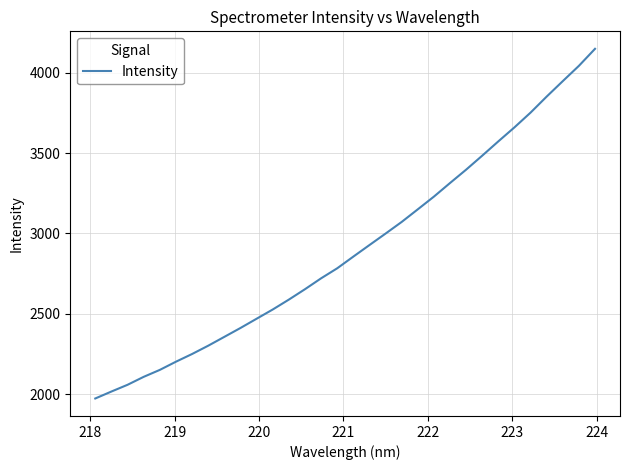

What is the average value?

2905.6